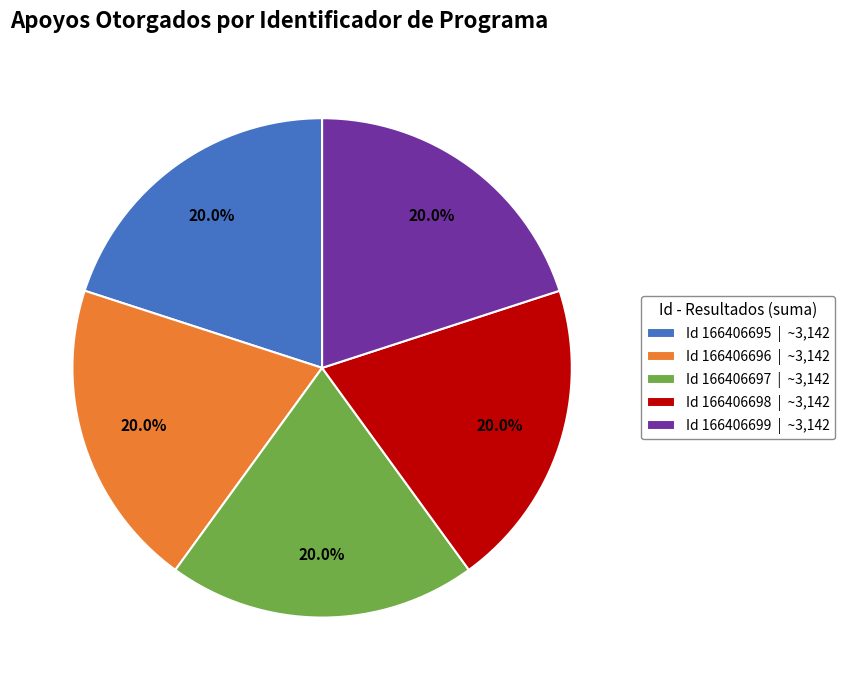

What is the total percentage of Id 166406699 | ~3,142 and Id 166406696 | ~3,142?

40.0%